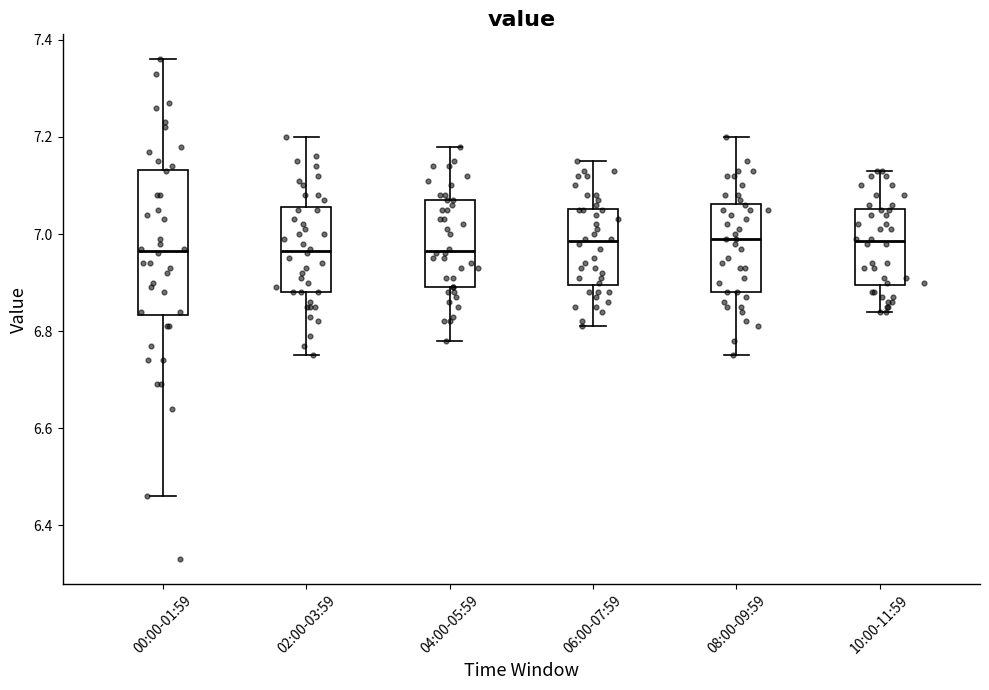

Reading left to right, read every box against the y-axis: the position of its median line, the range the box covers, and the ends of its whiskers. The values are not printed on the chart, so give them approximately, as read against the axis.

00:00-01:59: median 6.96, box 6.84 to 7.14, whiskers 6.46 to 7.36
02:00-03:59: median 6.96, box 6.88 to 7.06, whiskers 6.76 to 7.20
04:00-05:59: median 6.96, box 6.90 to 7.08, whiskers 6.78 to 7.18
06:00-07:59: median 6.98, box 6.90 to 7.06, whiskers 6.82 to 7.16
08:00-09:59: median 7.00, box 6.88 to 7.06, whiskers 6.76 to 7.20
10:00-11:59: median 6.98, box 6.90 to 7.06, whiskers 6.84 to 7.14